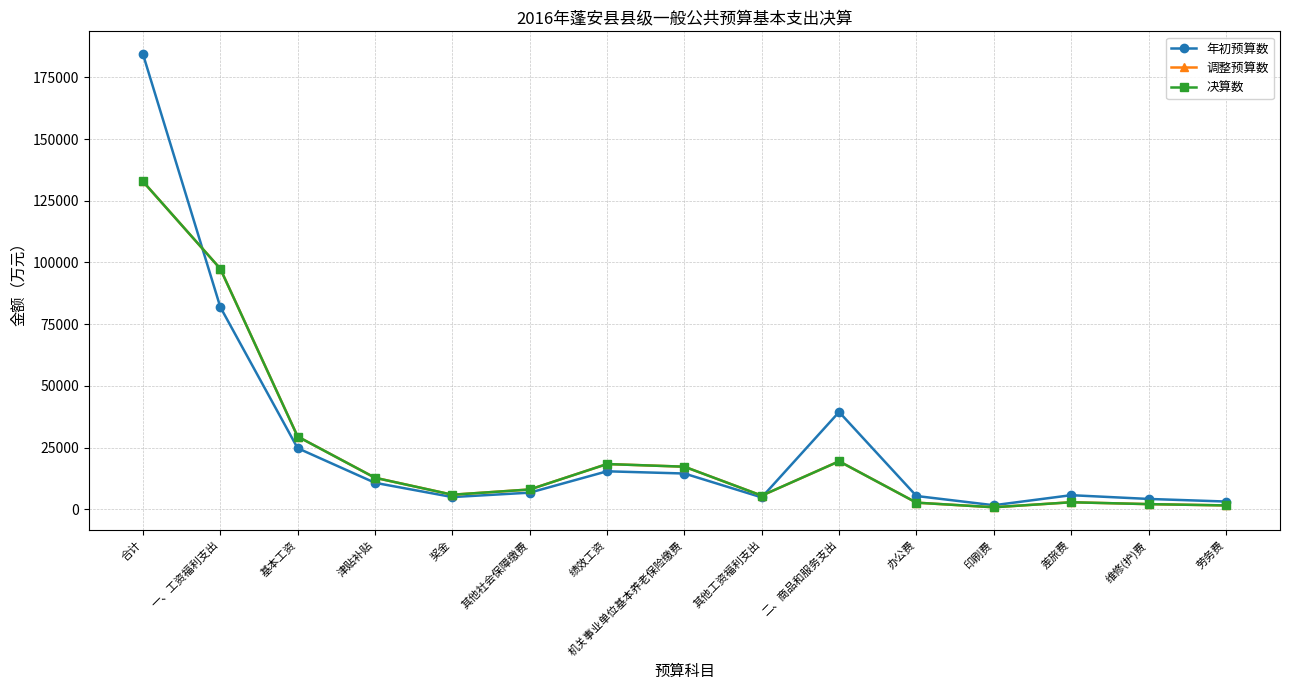

At how many categories does at least one series exceed 157959?

1